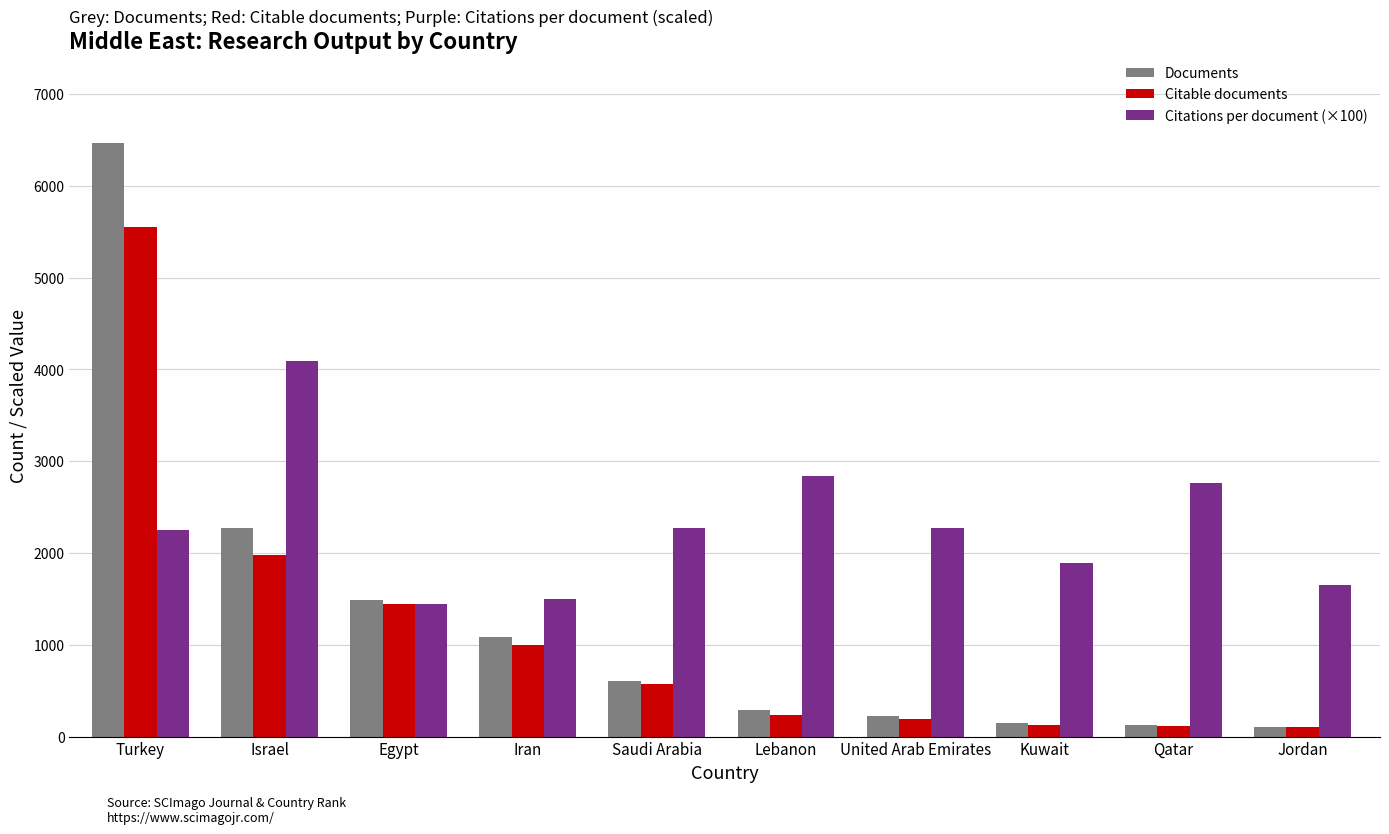

Does the chart contain any negative values?

No